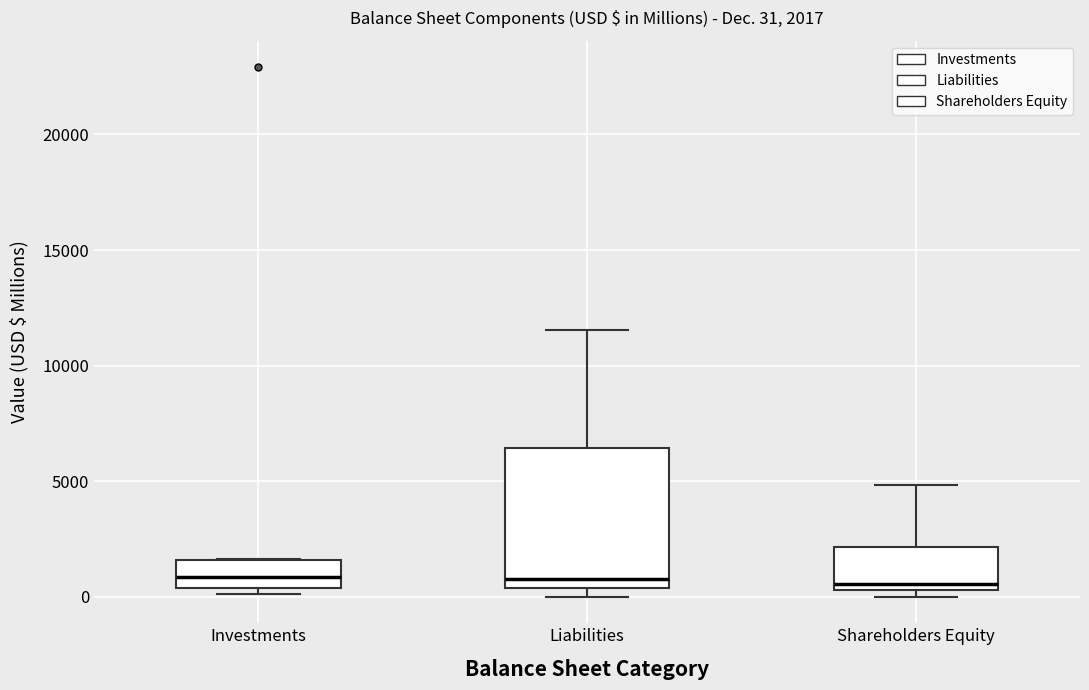

Which box is the tallest, from its lower edge to its upper edge?

Liabilities